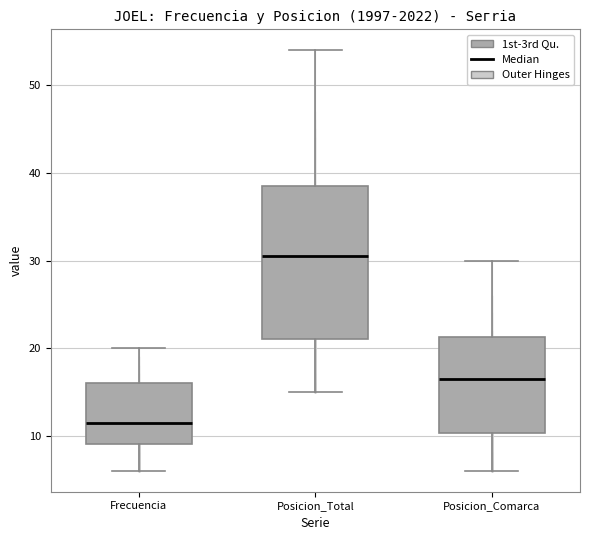

Where is the lower edge of the box for Posicion_Total on the y-axis? The values are not printed on the chart, so give them approximately, as read against the axis.

21